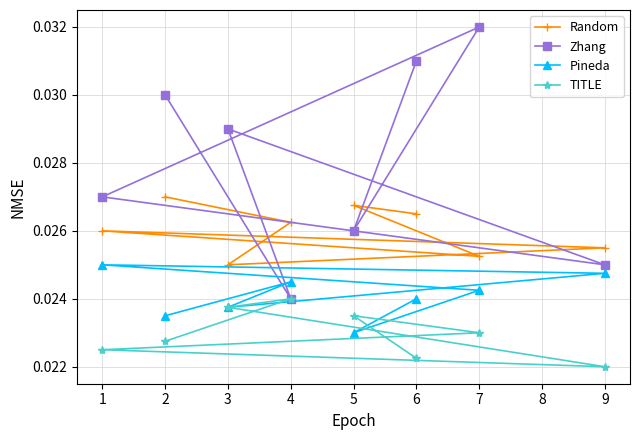

Between 3 and 9, which series saw the biggest shift?

Zhang